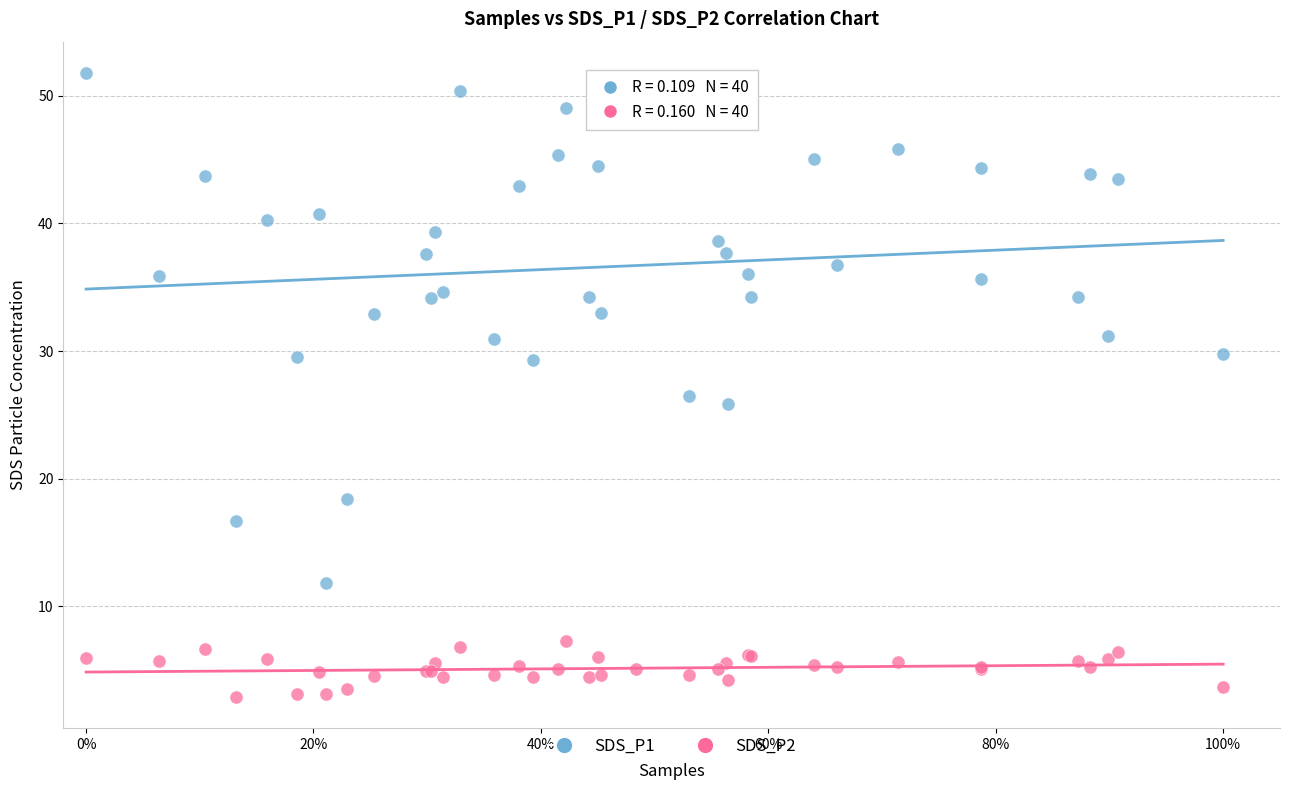

Which series contains the highest Y value?

SDS_P1